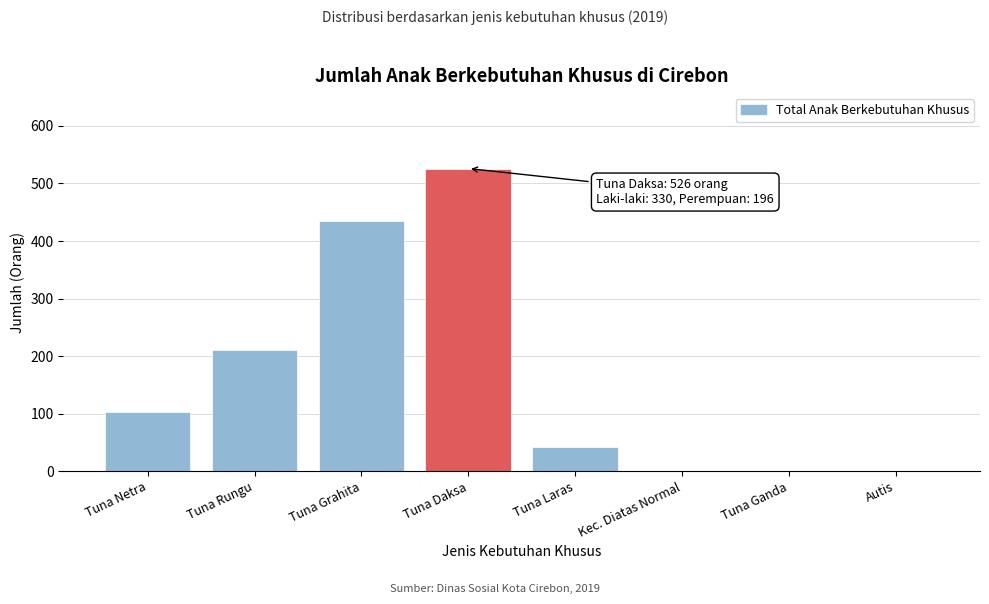

Reading left to right, what are all the values shown in this chart?

Tuna Netra=103	Tuna Rungu=211	Tuna Grahita=434	Tuna Daksa=526	Tuna Laras=43	Kec. Diatas Normal=0	Tuna Ganda=0	Autis=0